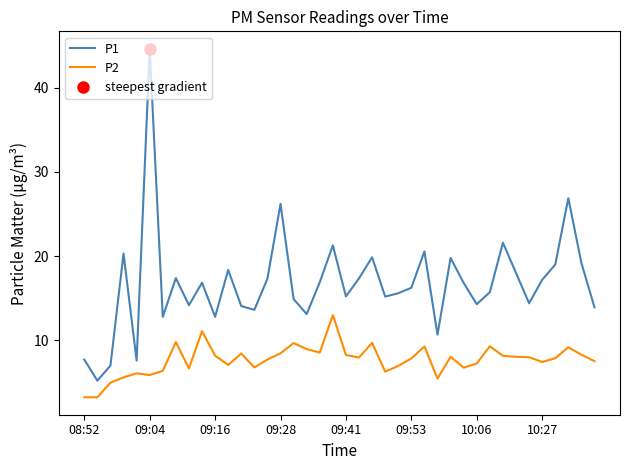

What is the minimum value for P2?

3.2